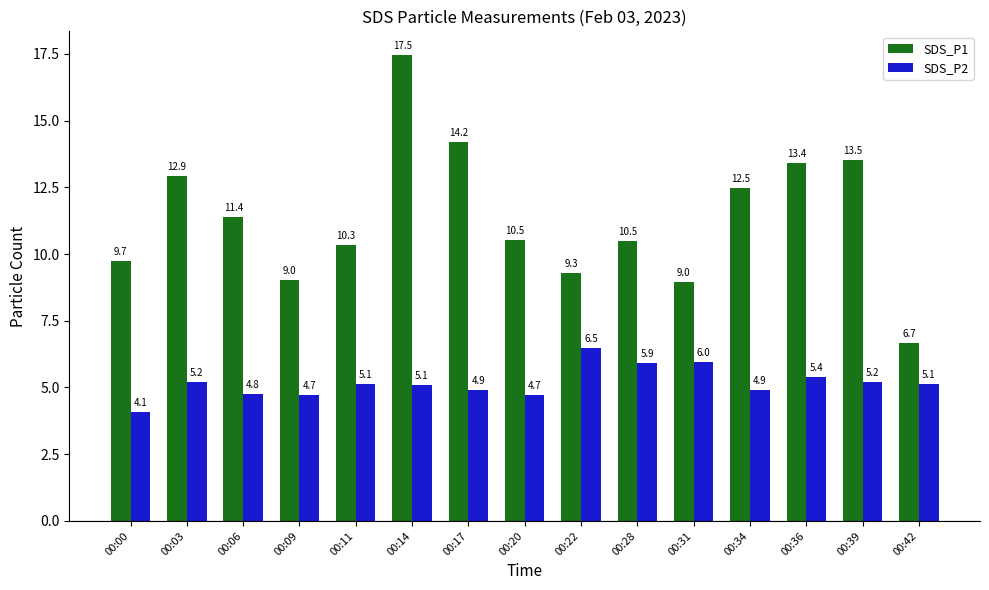

What is the average value of the SDS_P1 series?

11.4